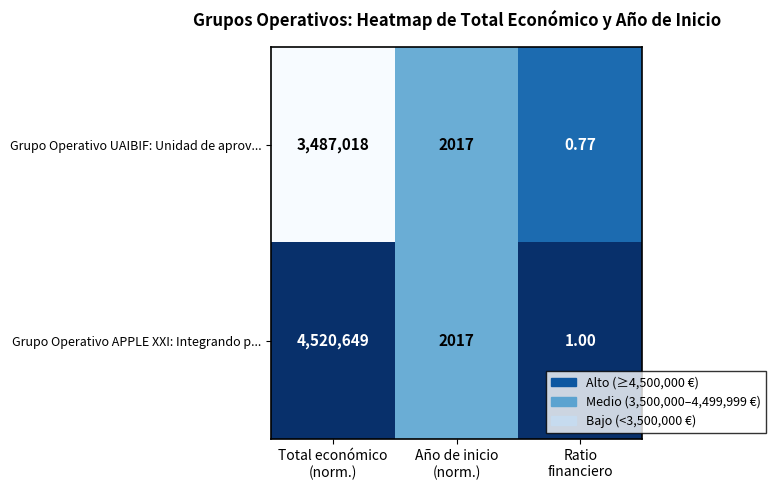

Which series has the largest range (max minus min)?

Grupo Operativo APPLE XXI: Integrando p...